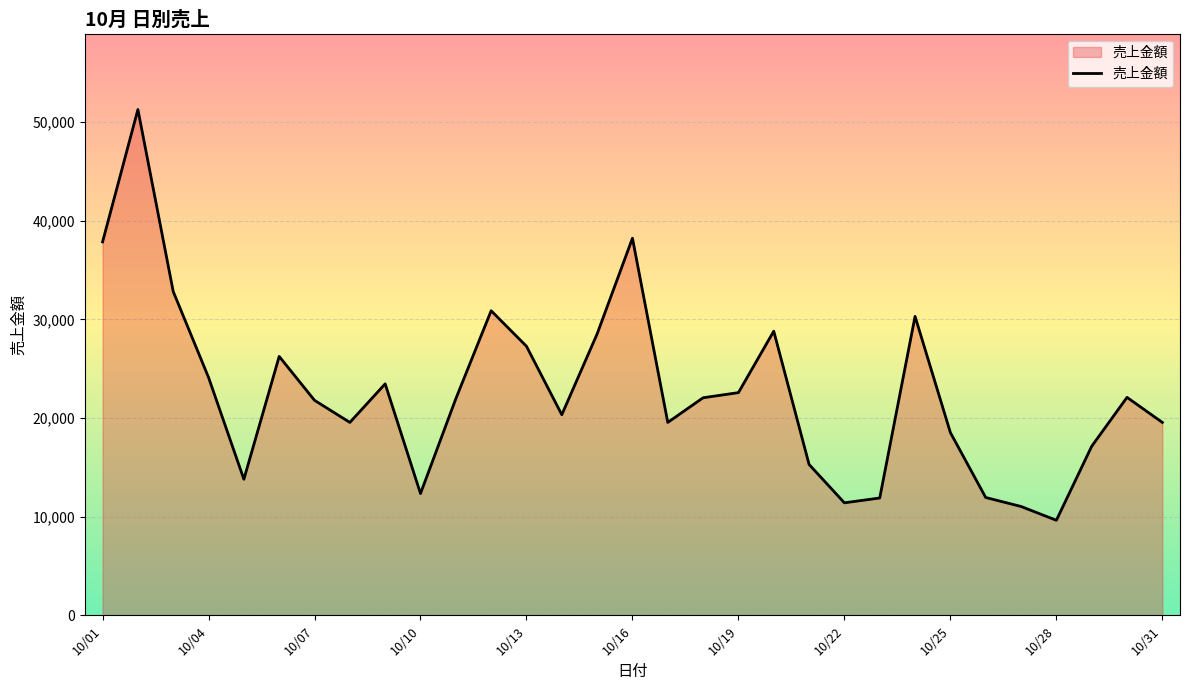

What is the minimum value shown in the chart?

9630